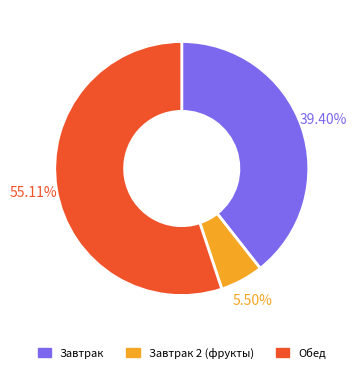

Does any single category account for the majority?

Yes